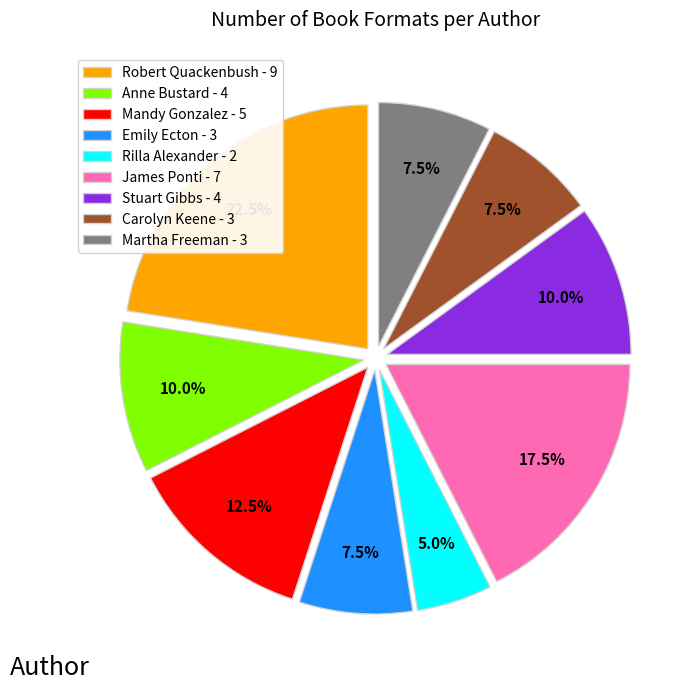

Which slice is the largest?

Robert Quackenbush - 9